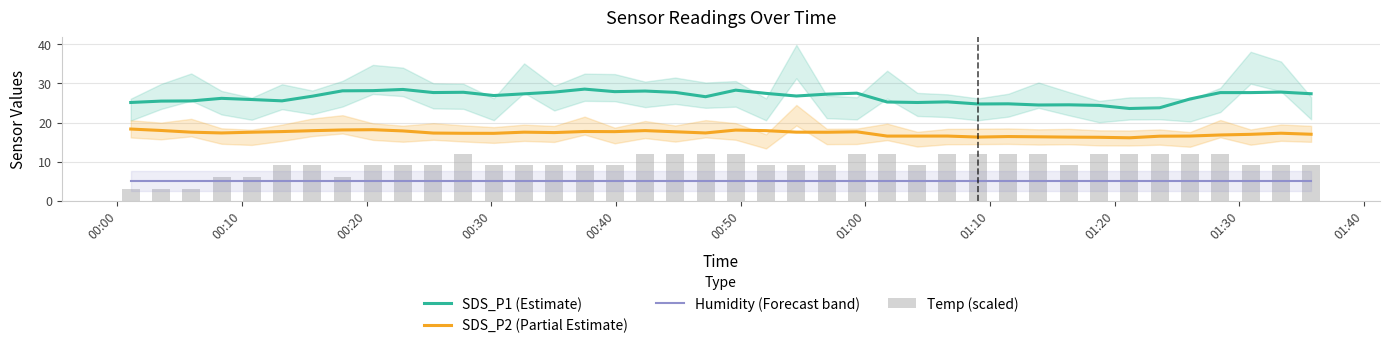

Are the bars grouped side by side (vs. stacked)?

Yes